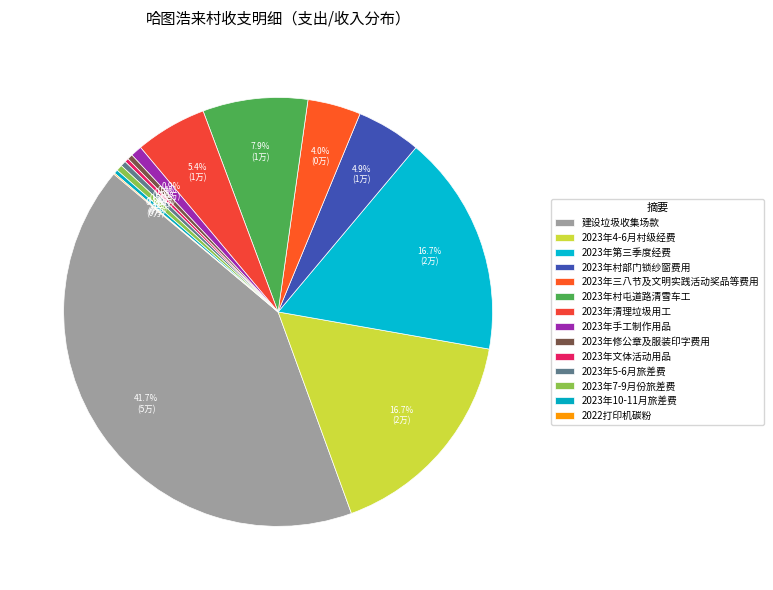

The 2023年三八节及文明实践活动奖品等费用 slice represents 17% of the pie. True or false?

False